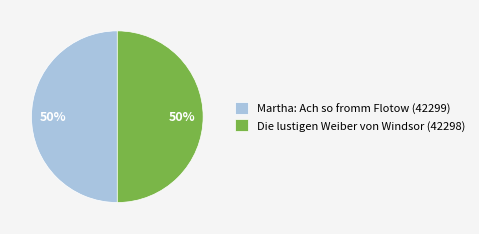

Is it true that Martha: Ach so fromm Flotow (42299) is 50% of the pie?

True